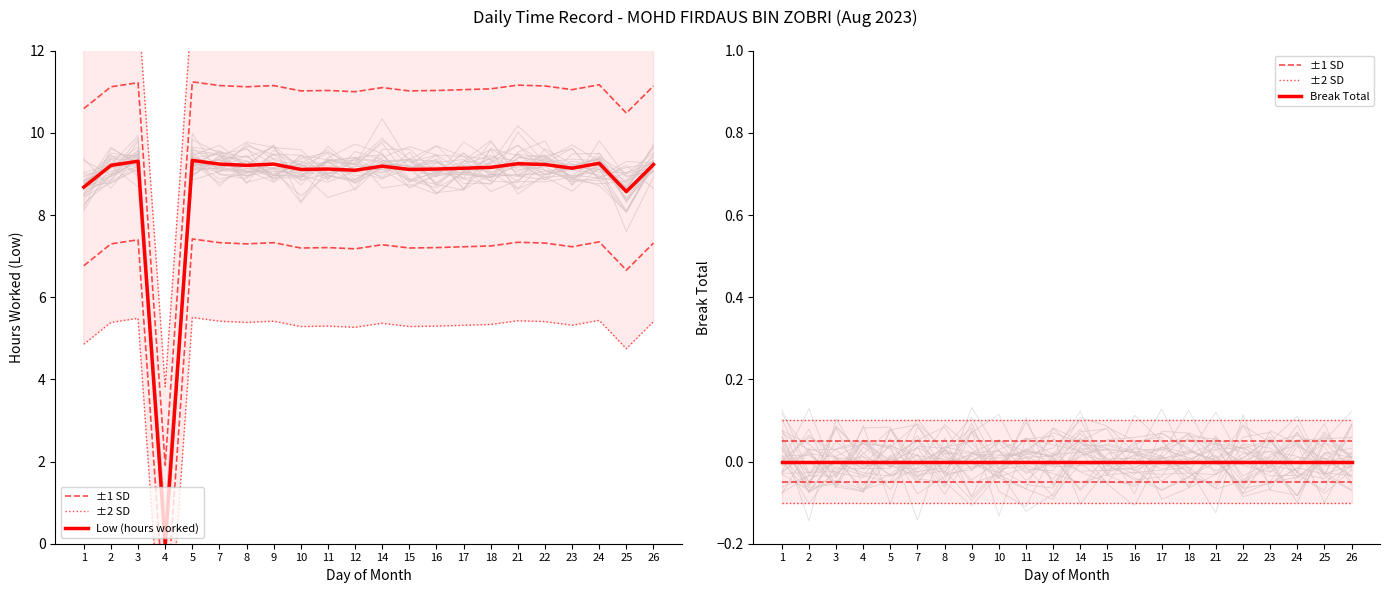

Rank the series by their maximum value, from highest to lowest.

Low (hours worked), Break Total, ±1 SD, ±2 SD